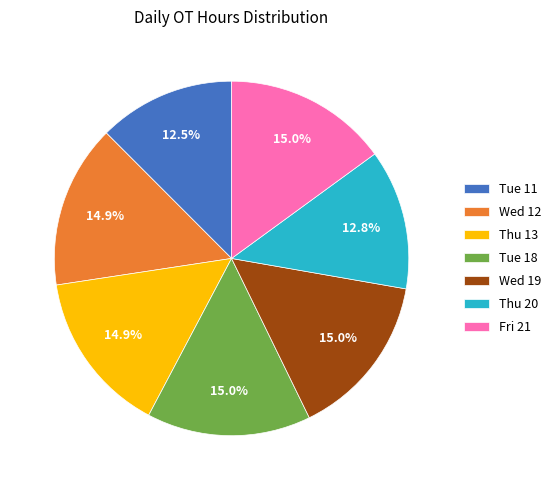

Combined, what portion of the pie is Tue 18 and Tue 11?

27.5%